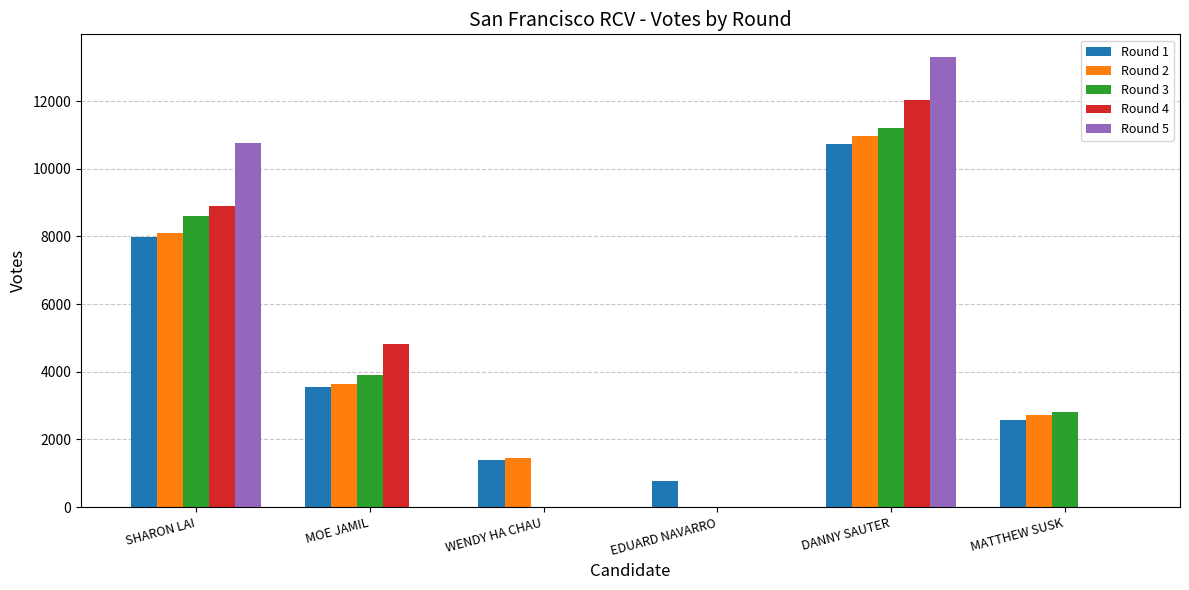

Is the value of Round 3 at DANNY SAUTER greater than the value of Round 5 at SHARON LAI?

Yes